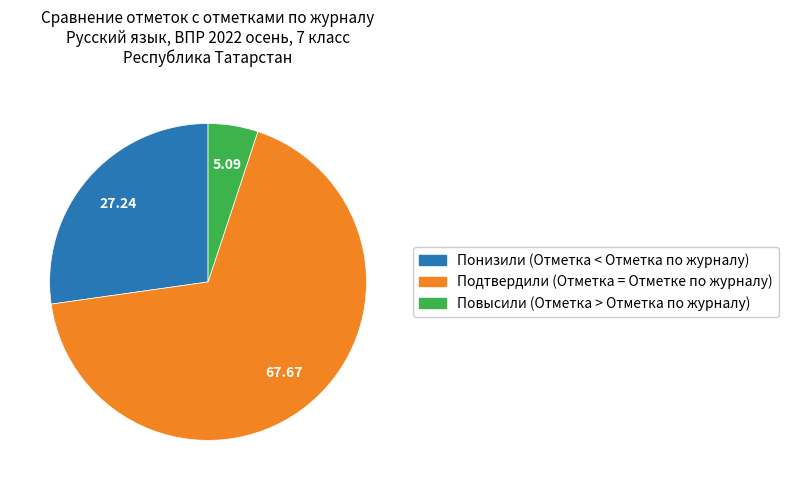

True or false: Повысили (Отметка > Отметка по журналу) accounts for 5% of the total.

True